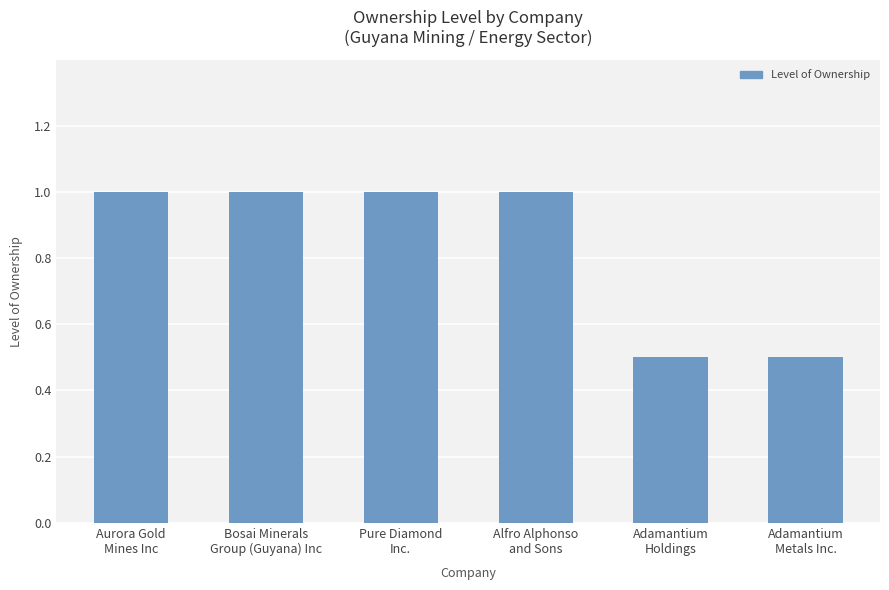

What is the approximate value at Adamantium
Holdings?

0.5